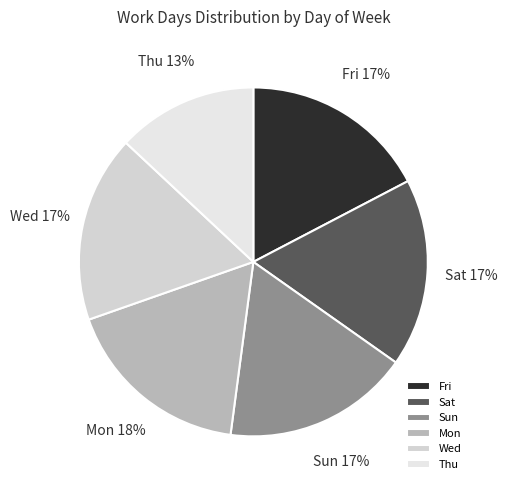

Does any single category account for the majority?

No